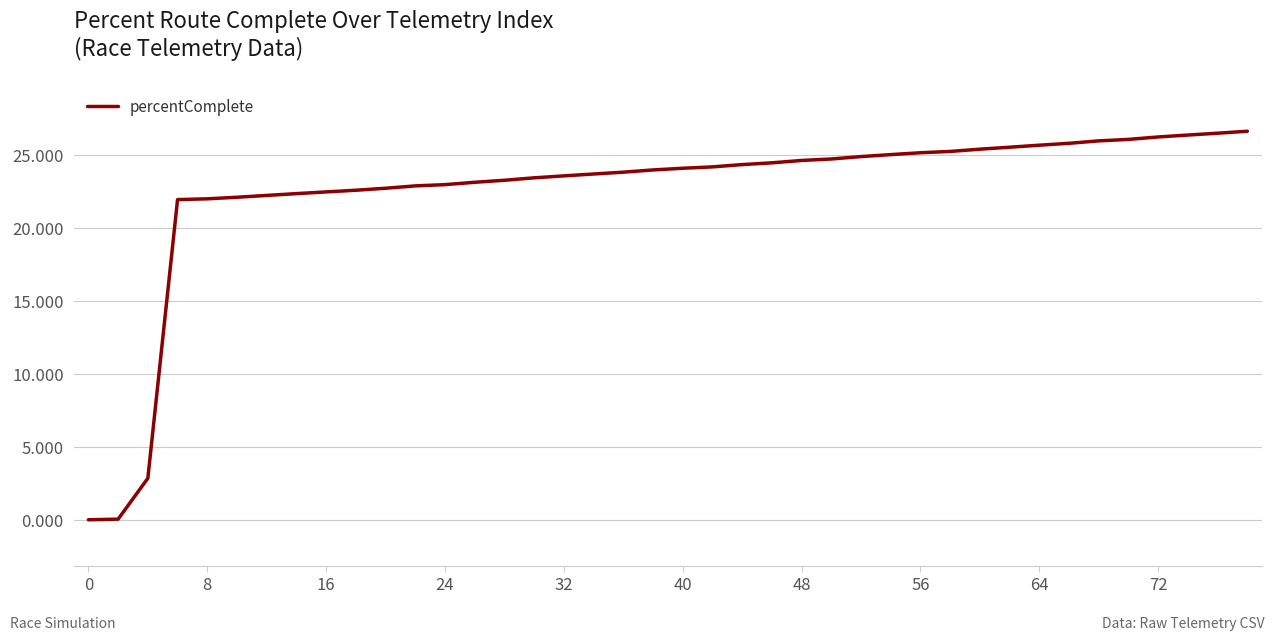

Does the chart display data point markers on the line(s)?

No